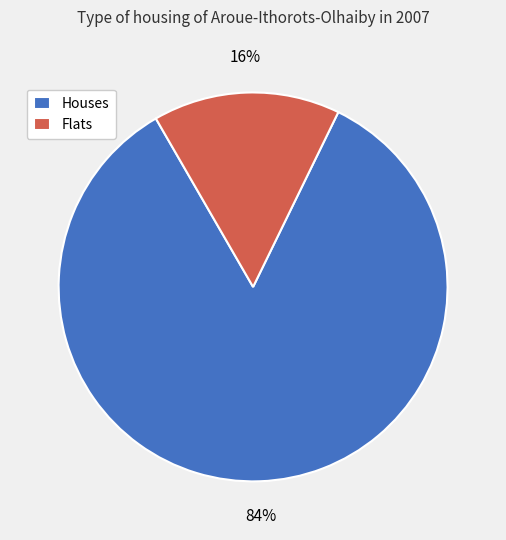

How many segments does this pie chart have?

2